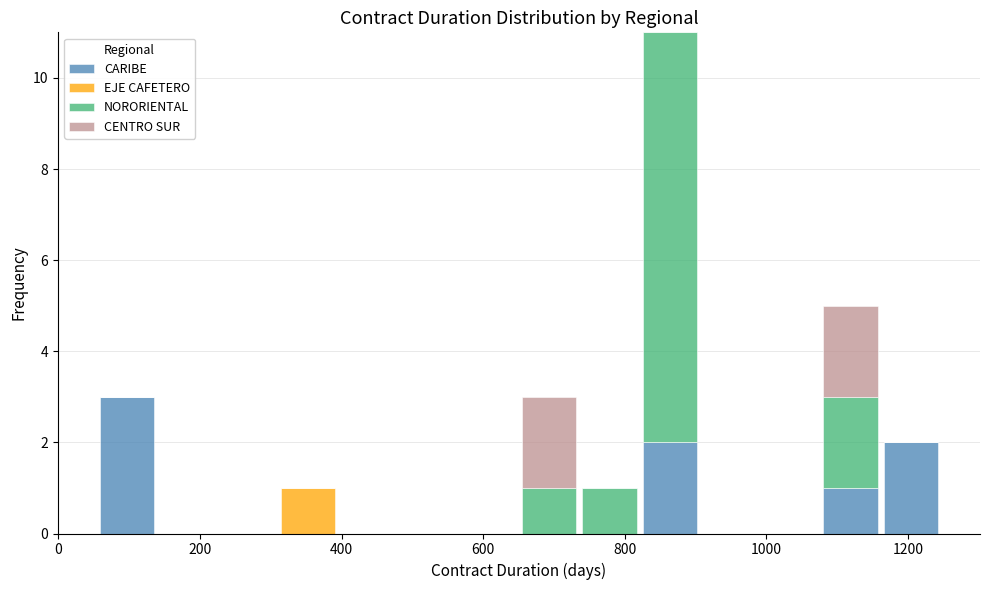

Reading left to right, list every stacked bar in this chart as the range it spans on the x-axis followed by its total height. Neither the bar edges nor the heights are printed on the chart, so give them approximately, as read against the axes.

60 to 140: 3
140 to 220: 0
220 to 300: 0
300 to 400: 1
400 to 480: 0
480 to 560: 0
560 to 660: 0
660 to 740: 3
740 to 820: 1
820 to 900: 11
900 to 1000: 0
1000 to 1080: 0
1080 to 1160: 5
1160 to 1240: 2